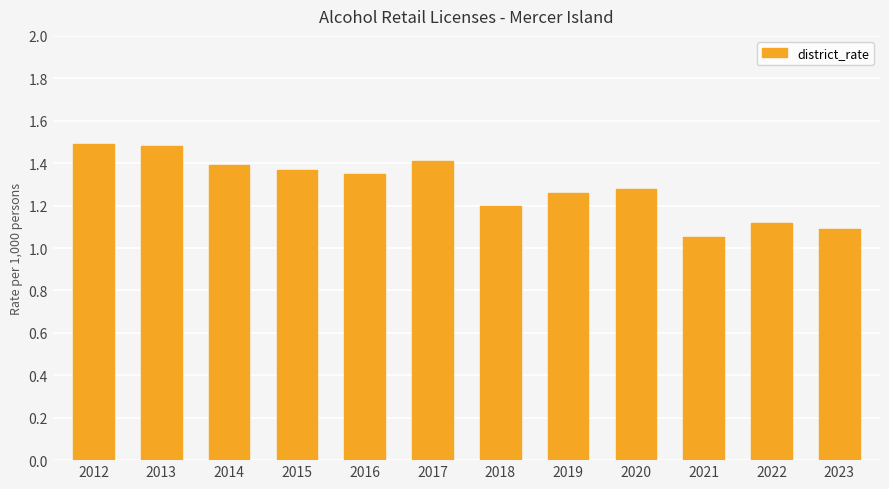

How many values are between 1 and 2?

12